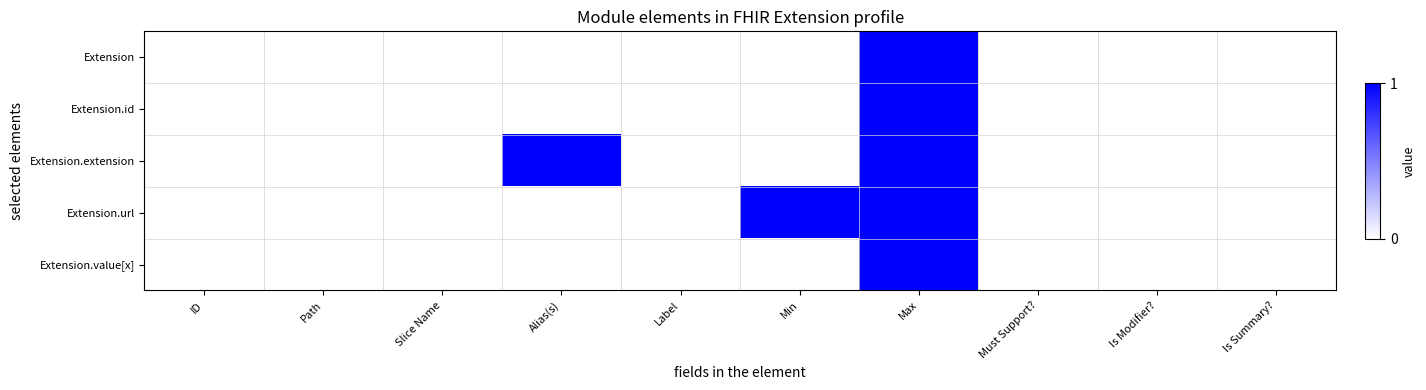

Reading left to right, transcribe all the data shown in this chart.

Extension: ID=0	Path=0	Slice Name=0	Alias(s)=0	Label=0	Min=0	Max=1	Must Support?=0	Is Modifier?=0	Is Summary?=0
Extension.id: ID=0	Path=0	Slice Name=0	Alias(s)=0	Label=0	Min=0	Max=1	Must Support?=0	Is Modifier?=0	Is Summary?=0
Extension.extension: ID=0	Path=0	Slice Name=0	Alias(s)=1	Label=0	Min=0	Max=1	Must Support?=0	Is Modifier?=0	Is Summary?=0
Extension.url: ID=0	Path=0	Slice Name=0	Alias(s)=0	Label=0	Min=1	Max=1	Must Support?=0	Is Modifier?=0	Is Summary?=0
Extension.value[x]: ID=0	Path=0	Slice Name=0	Alias(s)=0	Label=0	Min=0	Max=1	Must Support?=0	Is Modifier?=0	Is Summary?=0